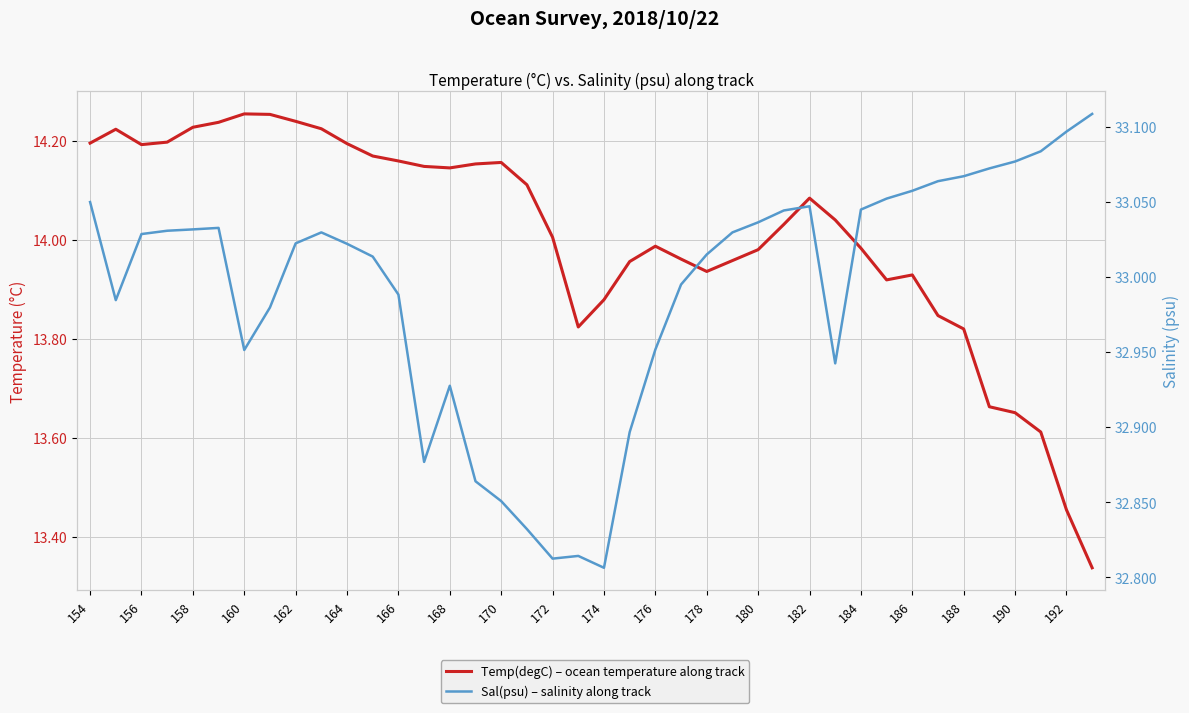

Which series has the largest total across all categories?

Sal(psu) – salinity along track